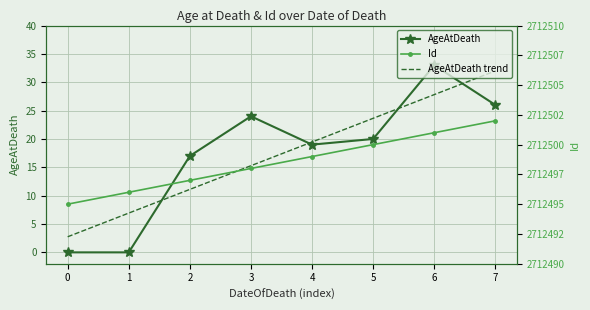

What is the difference between the maximum and minimum values in the AgeAtDeath trend series?

29.2